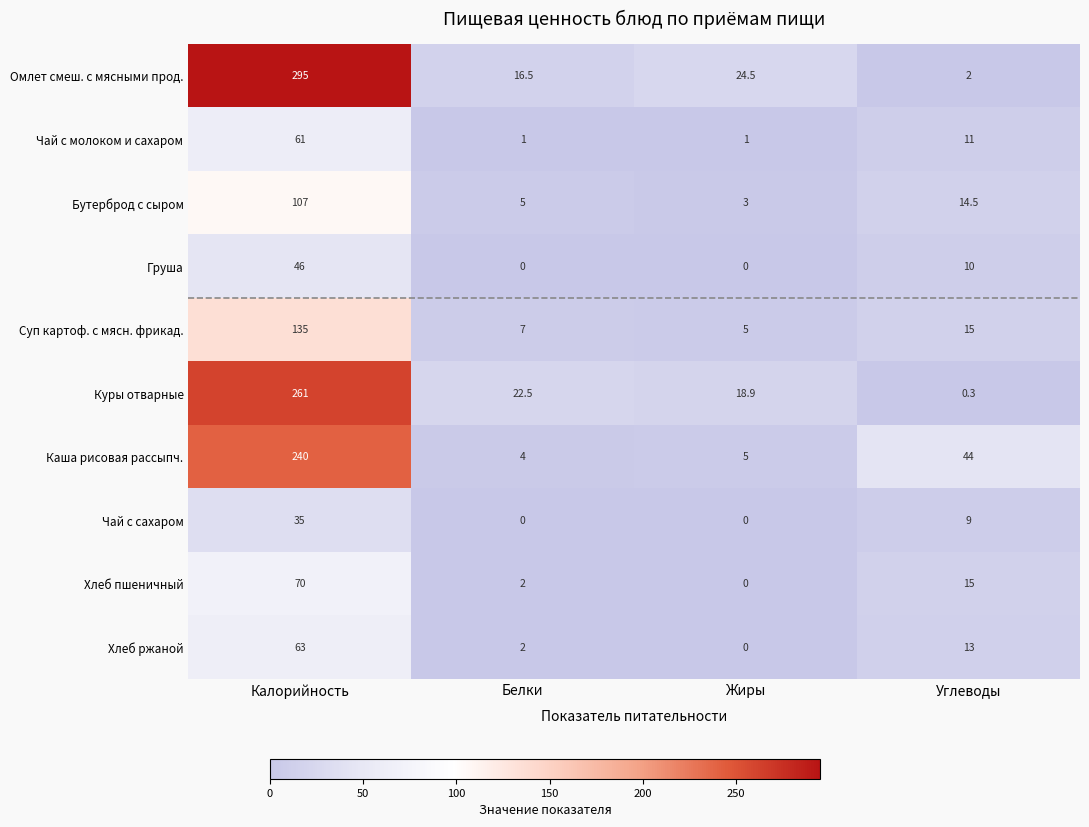

At which label does Бутерброд с сыром first exceed 14?

Калорийность